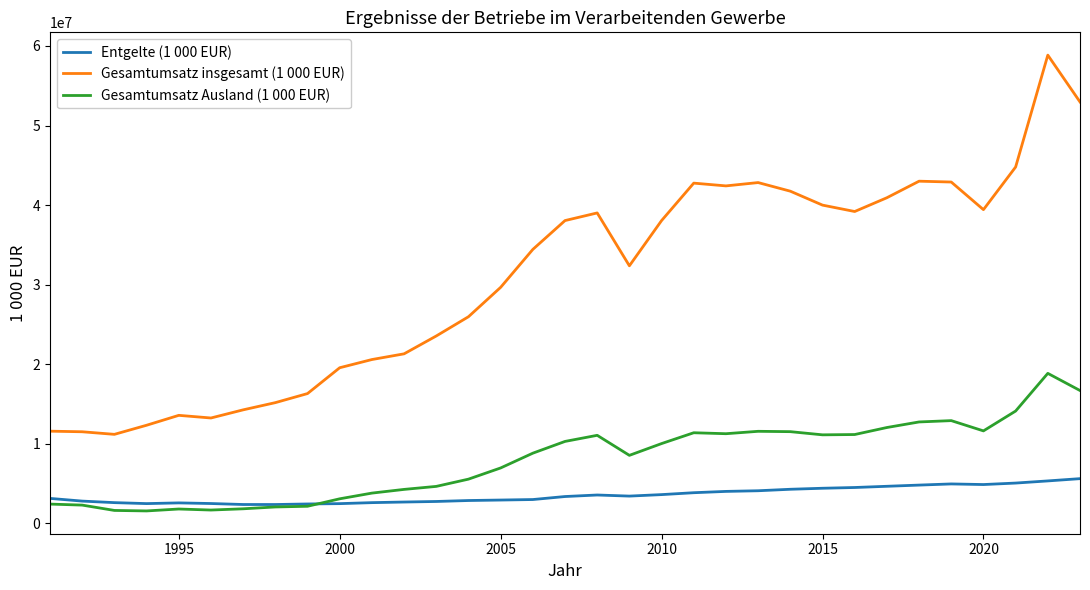

Rank the series by their maximum value, from highest to lowest.

Gesamtumsatz insgesamt (1 000 EUR), Gesamtumsatz Ausland (1 000 EUR), Entgelte (1 000 EUR)